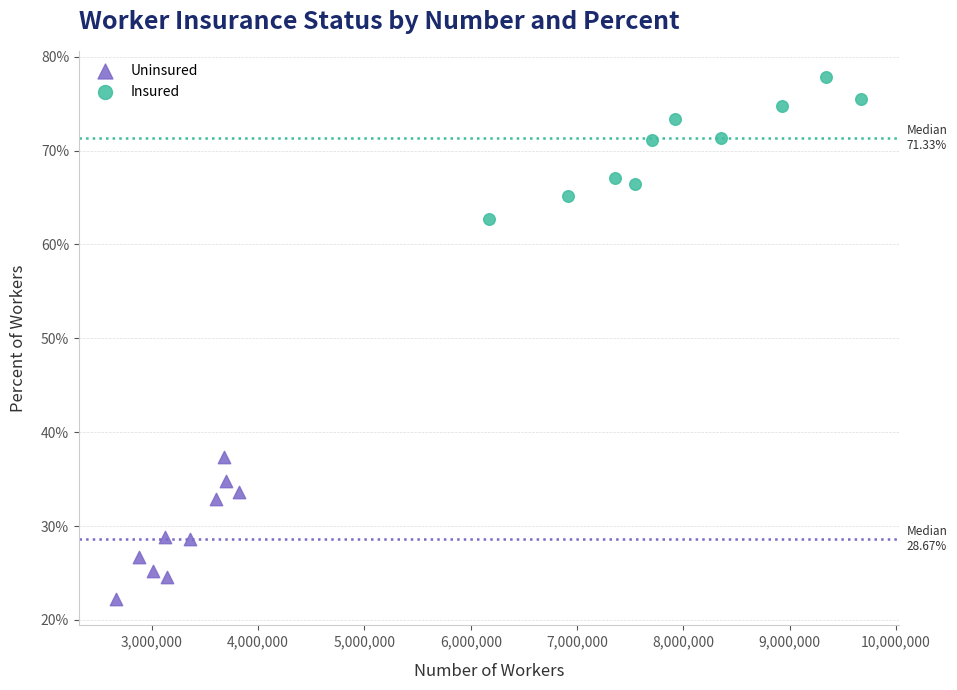

What are all the series names shown in the legend?

Uninsured, Insured